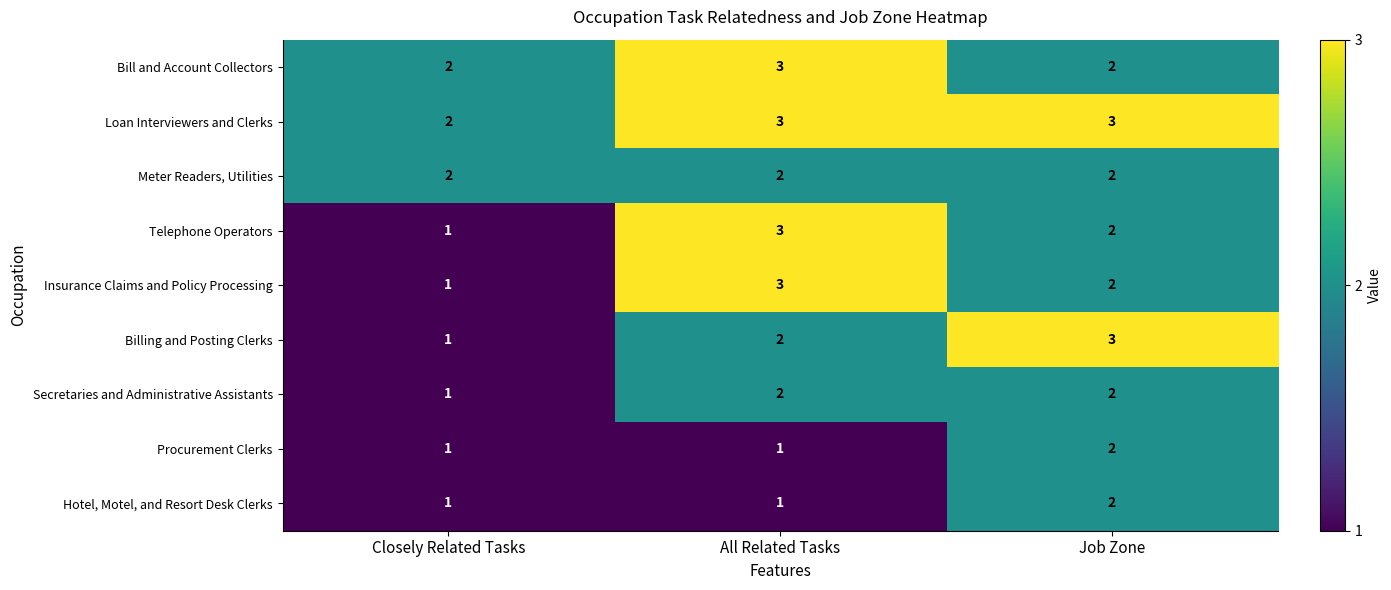

What is the sum of all Procurement Clerks values?

4